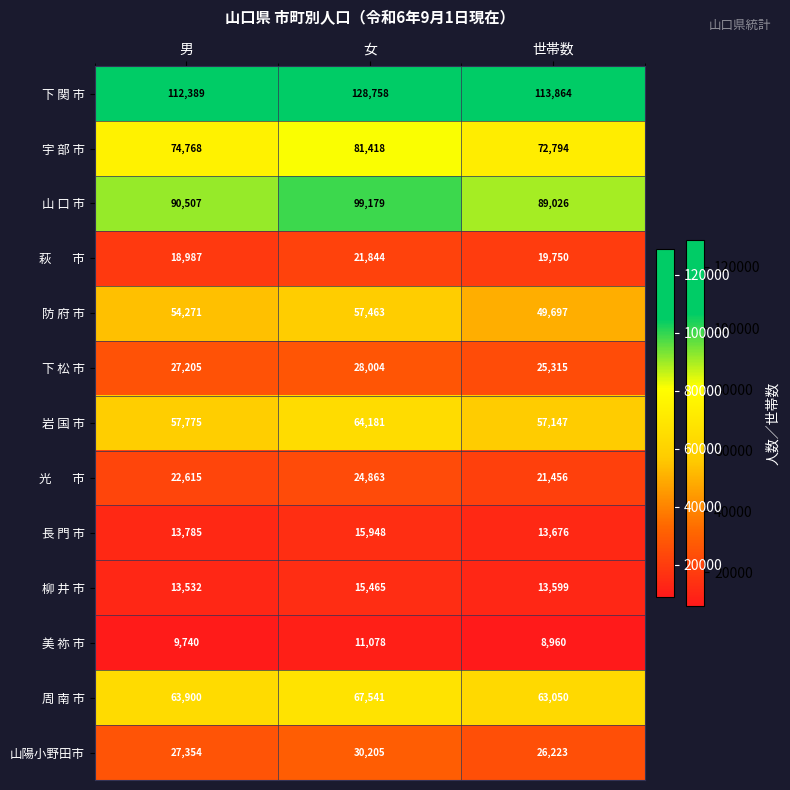

Which series has the largest total across all categories?

下 関 市